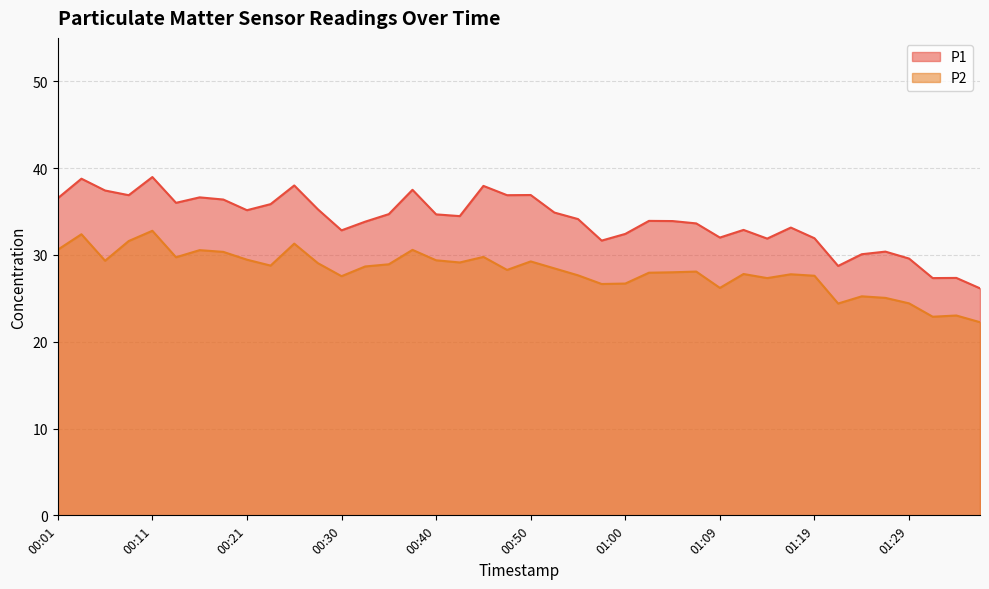

List the labels in order of P1 value, largest first.

00:11, 00:04, 00:26, 00:45, 00:38, 00:06, 00:50, 00:09, 00:47, 00:16, 00:01, 00:18, 00:14, 00:23, 00:28, 00:21, 00:52, 00:35, 00:40, 00:43, 00:55, 01:02, 01:04, 00:33, 01:07, 01:17, 01:12, 00:30, 01:00, 01:09, 01:19, 01:14, 00:57, 01:26, 01:24, 01:29, 01:21, 01:34, 01:31, 01:36